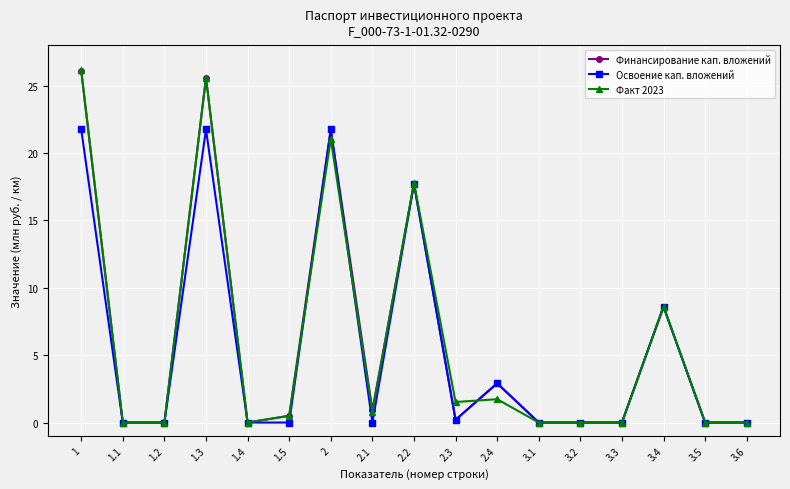

Where is the first local maximum for Факт 2023?

1.3